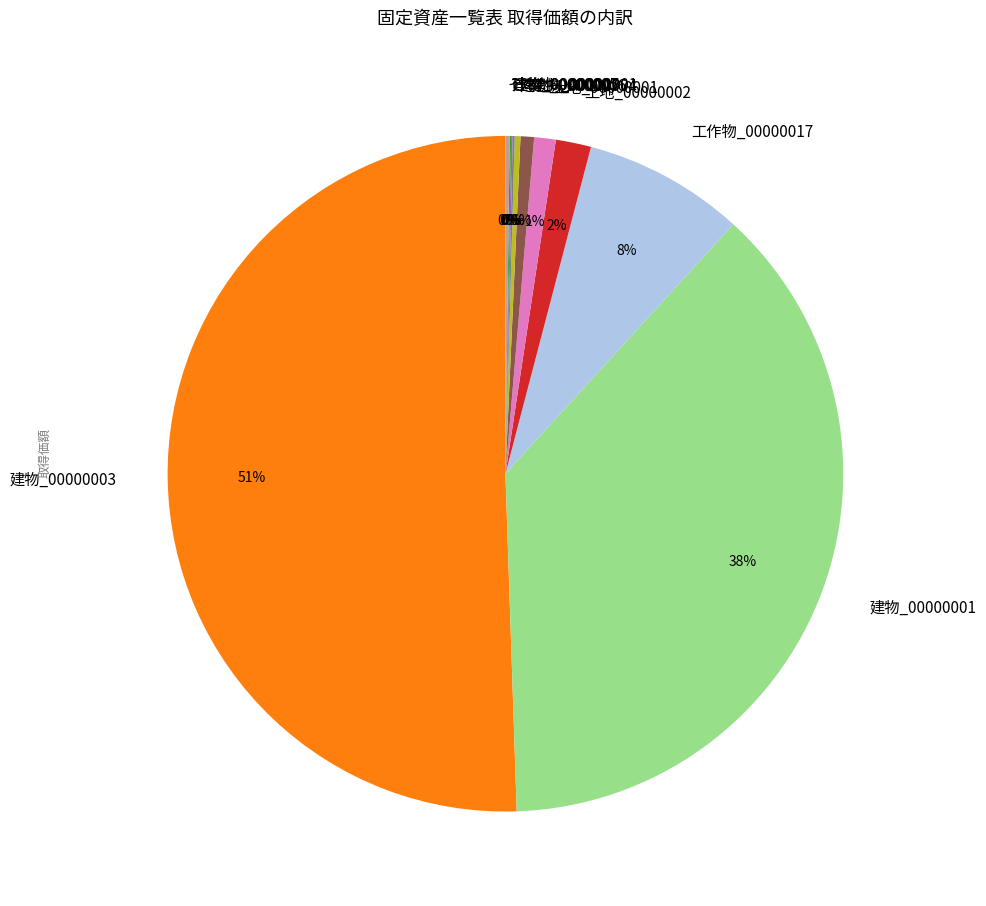

To the nearest percent, what is the difference between the 建物_00000004 and 建物_00000001 slice percentages?

37%